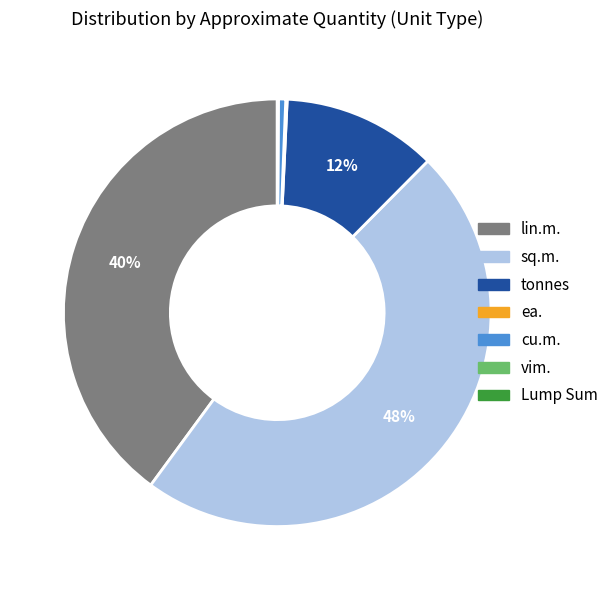

To the nearest percent, what is the average slice percentage?

14%